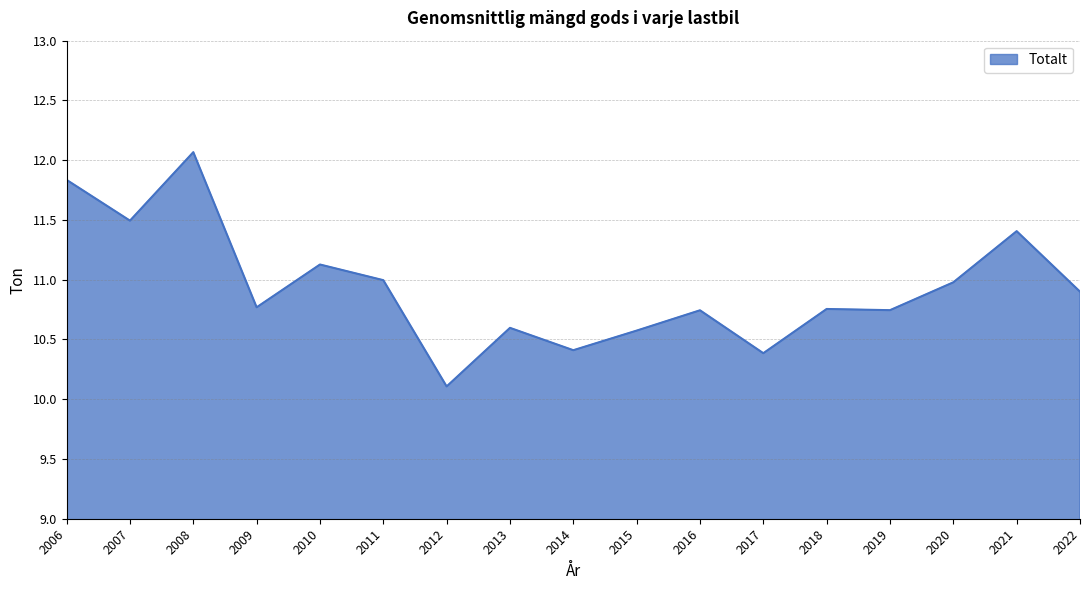

Count the number of categories in the chart.

17